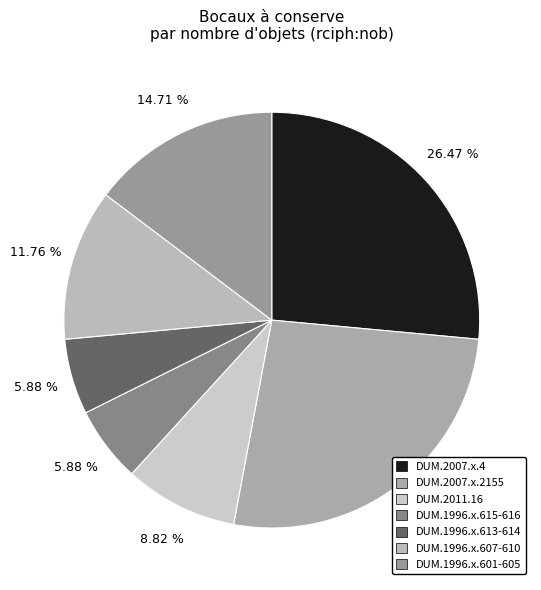

How many segments does this pie chart have?

7